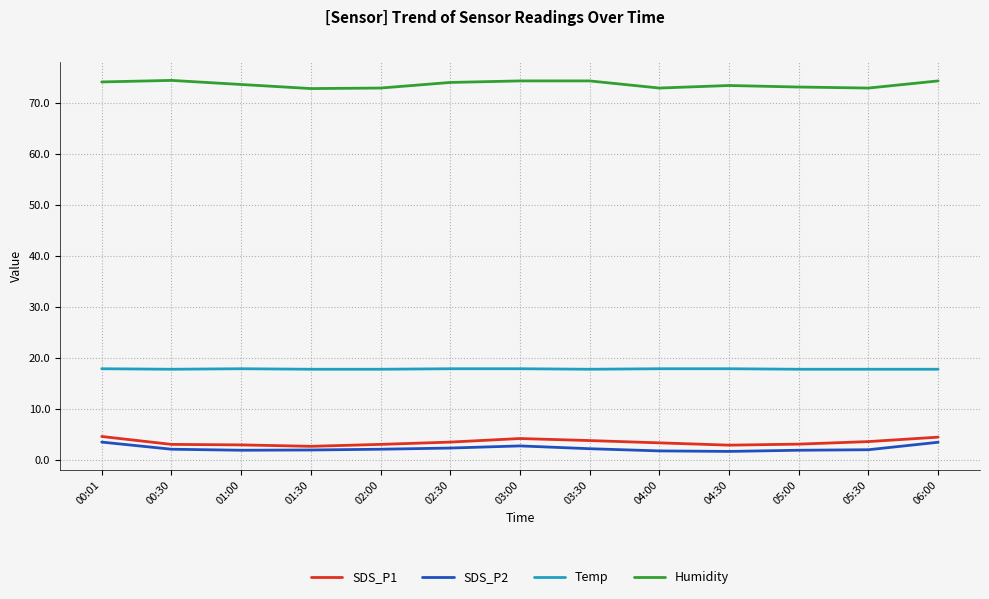

What position from the right is 00:30?

12